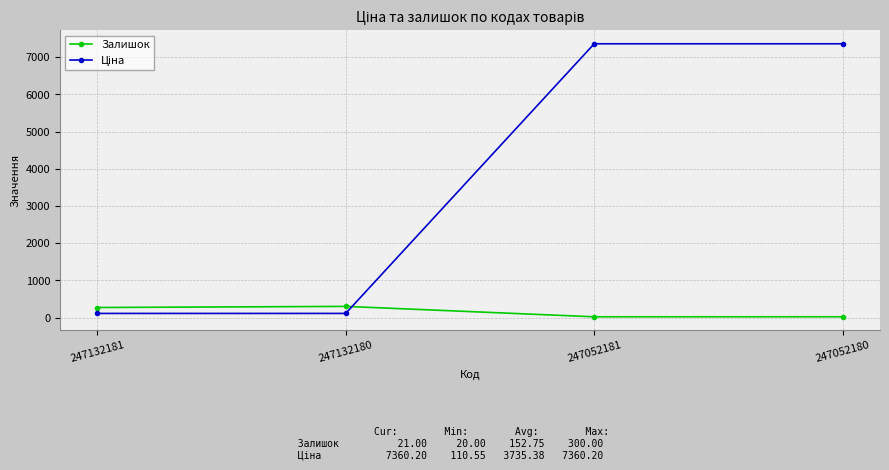

What is the value of the Залишок point at the 1st from the left?

270.0